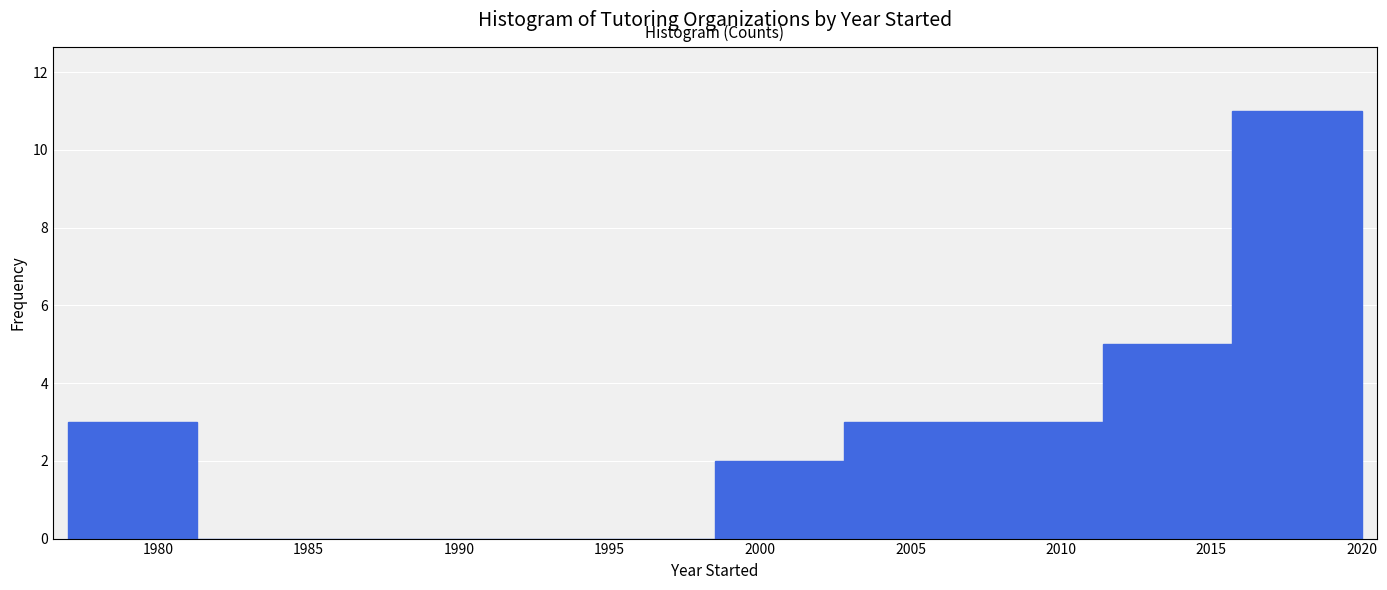

Reading left to right, transcribe this chart: for each bar, give the range it covers on the x-axis and its height. Neither the bar edges nor the heights are printed on the chart, so give them approximately, as read against the axes.

1977.0 to 1981.3: 3
1981.3 to 1985.6: 0
1985.6 to 1989.9: 0
1989.9 to 1994.2: 0
1994.2 to 1998.5: 0
1998.5 to 2002.8: 2
2002.8 to 2007.1: 3
2007.1 to 2011.4: 3
2011.4 to 2015.7: 5
2015.7 to 2020.0: 11